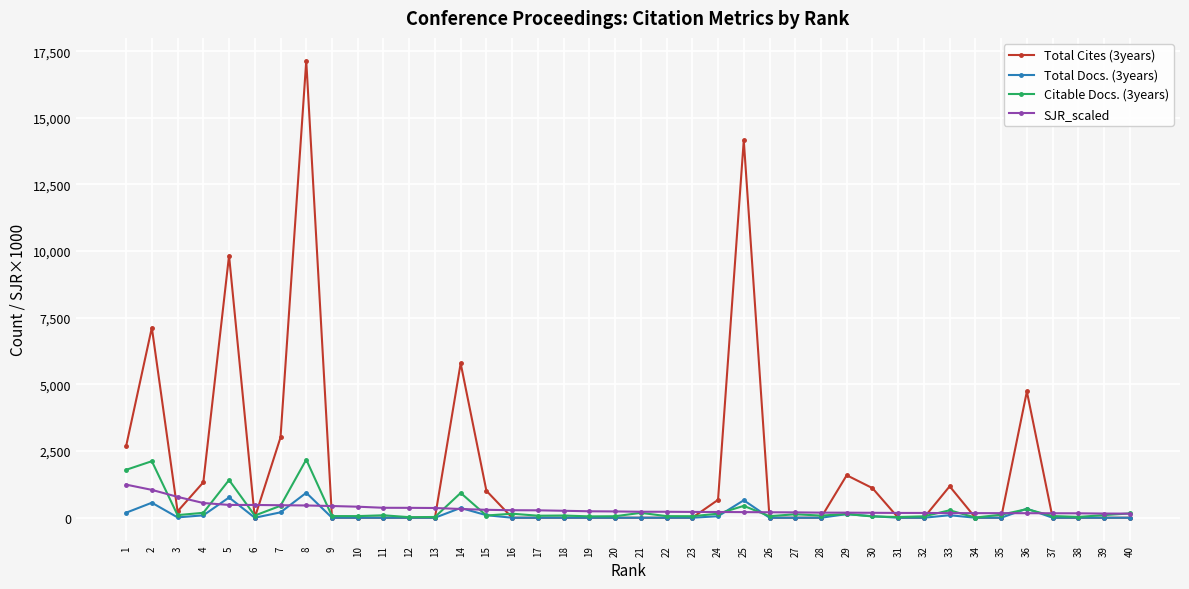

Where is the first local maximum for Citable Docs. (3years)?

2